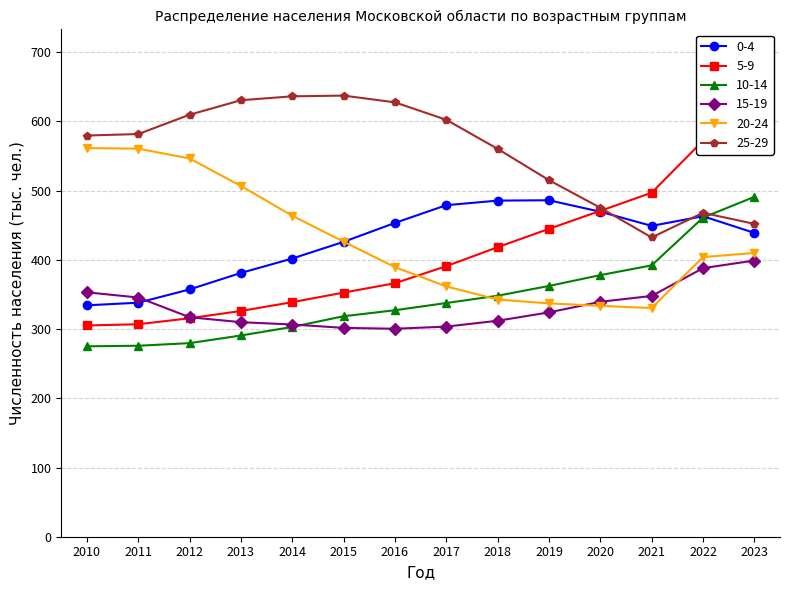

Reading left to right, transcribe all the data shown in this chart.

0-4: 2010=334.3	2011=338.1	2012=357.3	2013=381.1	2014=401.9	2015=426.1	2016=453.4	2017=479.0	2018=485.6	2019=486.1	2020=469.5	2021=449.1	2022=463.0	2023=439.0
5-9: 2010=305.2	2011=307.0	2012=315.6	2013=326.2	2014=338.9	2015=352.7	2016=366.2	2017=390.9	2018=418.3	2019=444.8	2020=470.8	2021=497.0	2022=572.0	2023=575.0
10-14: 2010=275.1	2011=275.9	2012=279.7	2013=290.7	2014=303.1	2015=318.6	2016=327.2	2017=337.6	2018=348.2	2019=362.3	2020=377.9	2021=392.0	2022=461.0	2023=491.0
15-19: 2010=353.1	2011=345.6	2012=317.1	2013=309.9	2014=306.6	2015=301.7	2016=300.4	2017=303.6	2018=312.0	2019=324.1	2020=339.4	2021=347.8	2022=388.0	2023=399.0
20-24: 2010=561.4	2011=560.7	2012=546.4	2013=506.8	2014=463.7	2015=426.3	2016=389.5	2017=361.6	2018=342.6	2019=337.1	2020=333.5	2021=330.4	2022=404.0	2023=410.0
25-29: 2010=579.6	2011=581.8	2012=609.7	2013=630.6	2014=636.2	2015=637.3	2016=627.5	2017=602.3	2018=560.4	2019=515.1	2020=475.2	2021=432.3	2022=468.0	2023=452.0